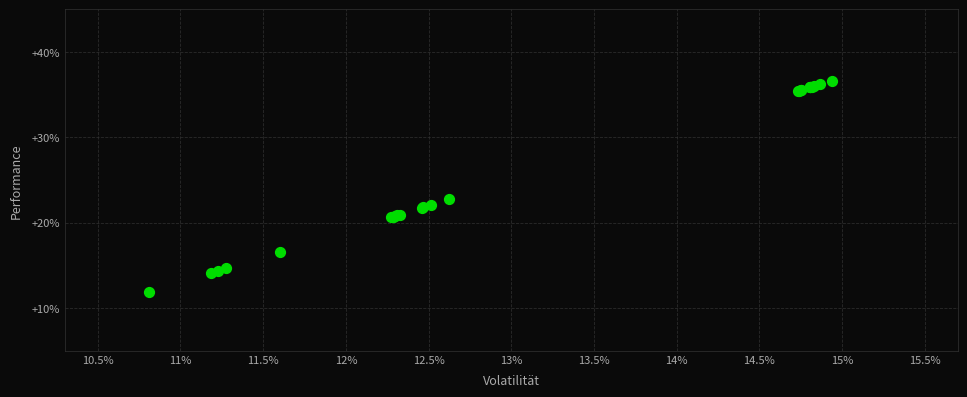

What Y value in the scatter plot is closest to 24?

22.8